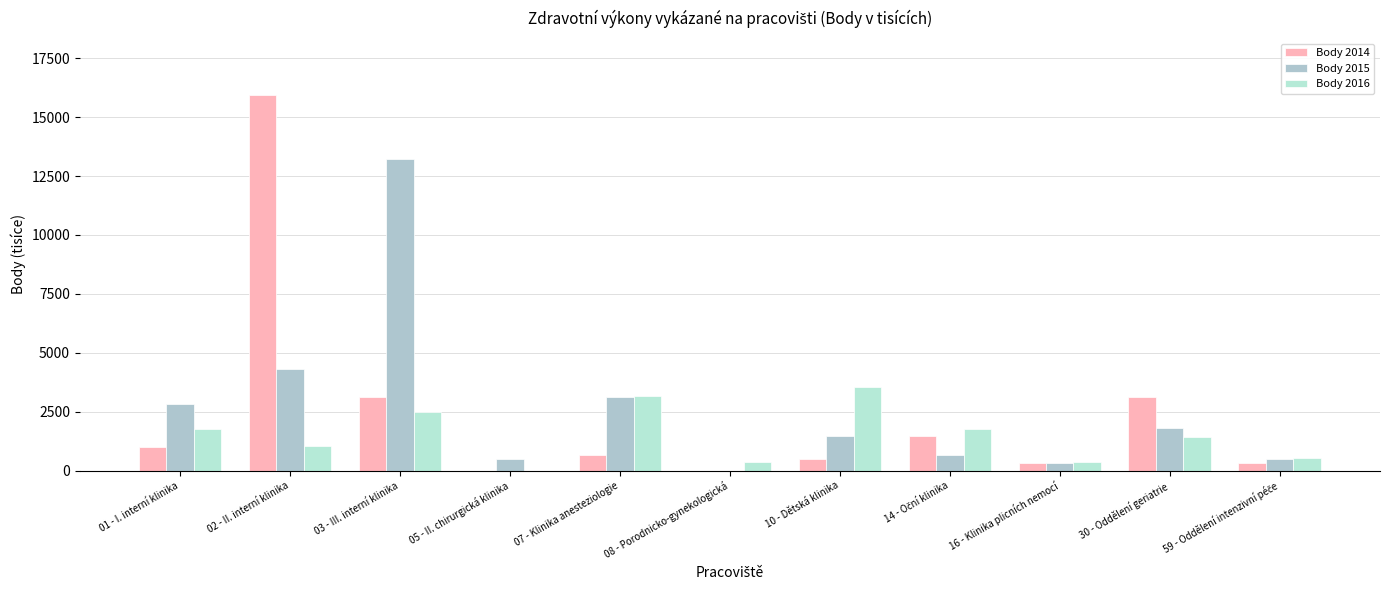

Reading left to right, what are all the values shown in this chart?

Body 2014: 990	15957	3131	0	660	0	490	1484	330	3122	327
Body 2015: 2811	4302	13234	496	3143	0	1489	662	331	1820	496
Body 2016: 1770	1062	2478	0	3186	354	3540	1770	354	1416	531